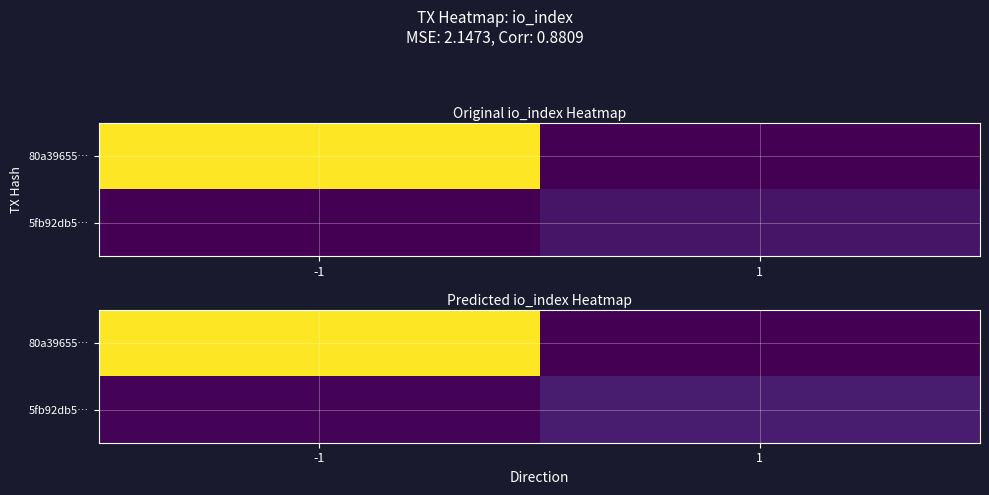

Is the value of 80a39655… at 1 greater than the value of 5fb92db5… at -1?

No